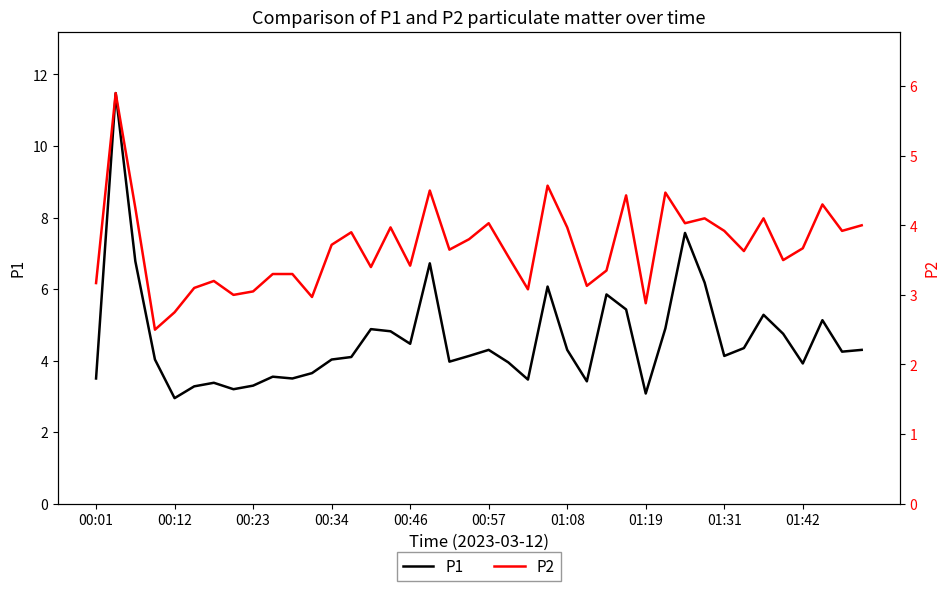

True or false: P2 and P1 intersect in this chart.

False